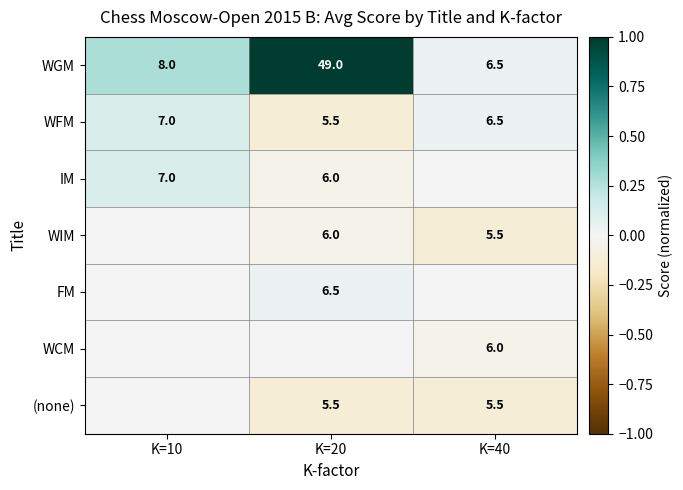

True or false: IM has a value of 10.6 at K=20.

False